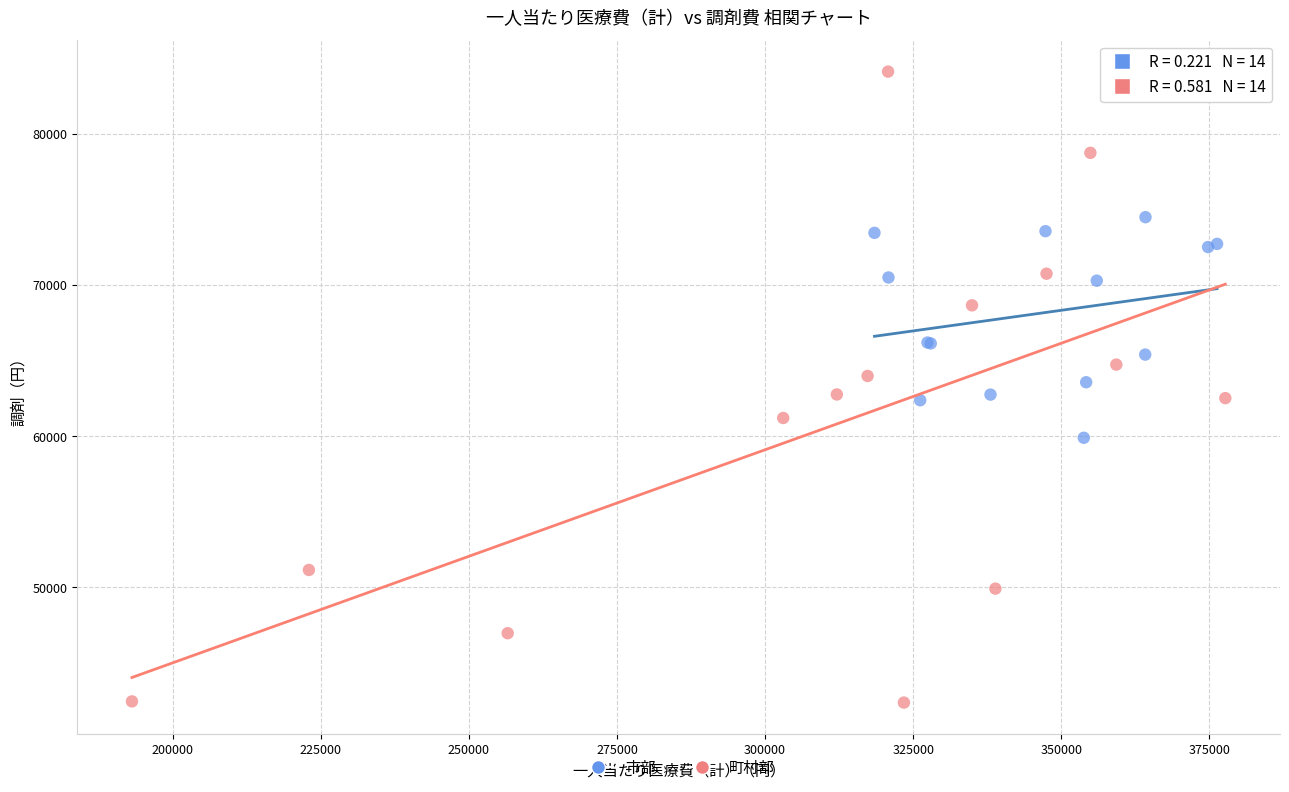

What are all the series names shown in the legend?

市部, 町村部